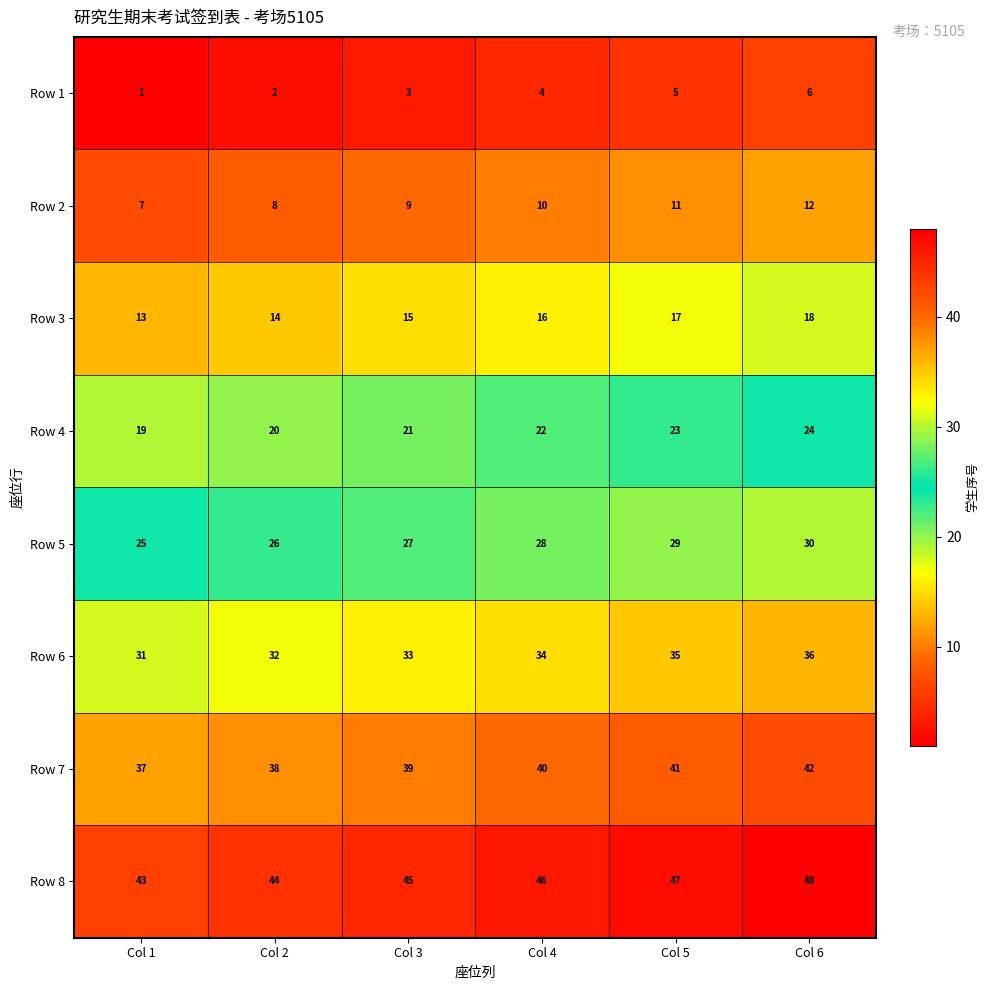

Is it true that Row 5 equals 30 at Col 6?

True